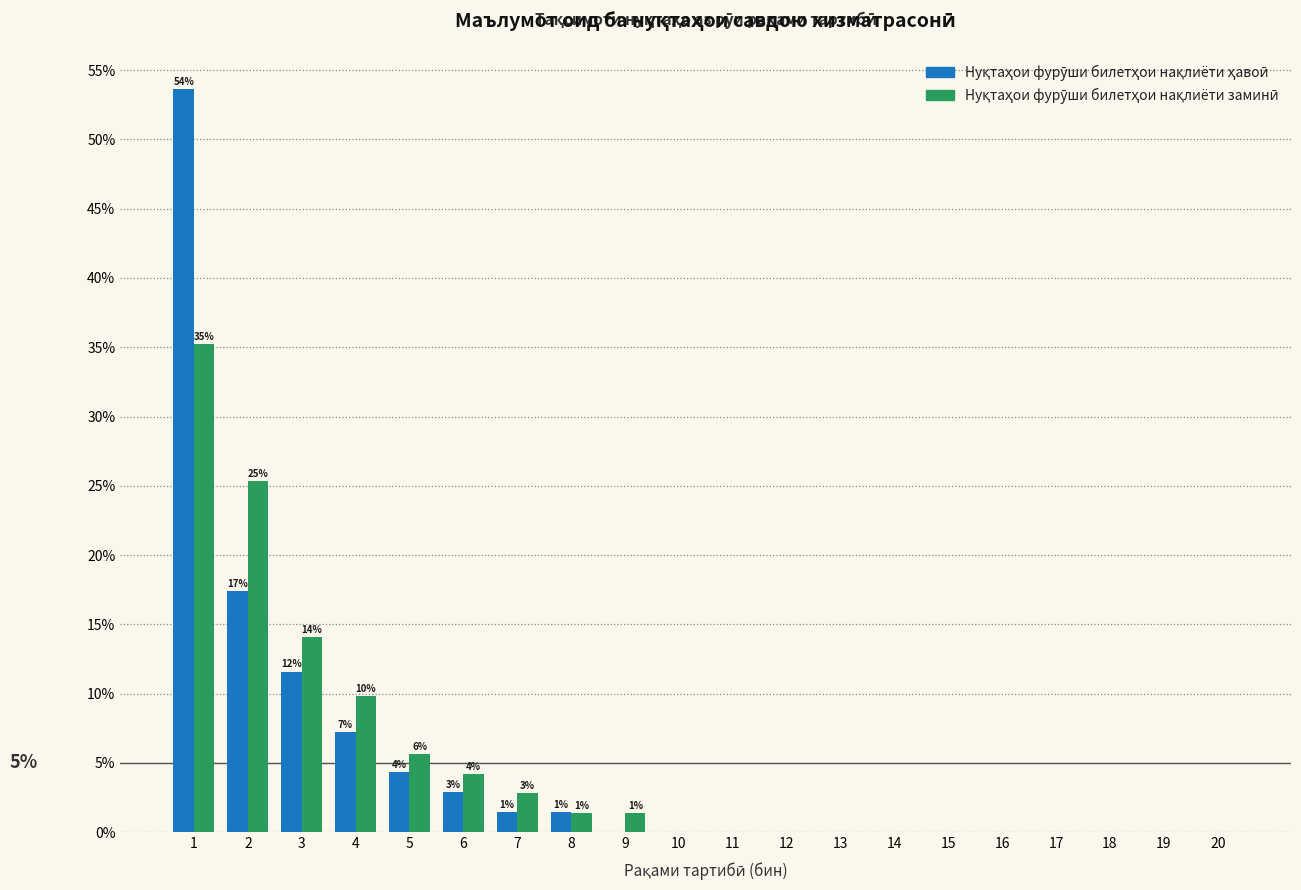

What is the total value across all series at 8?

2.9